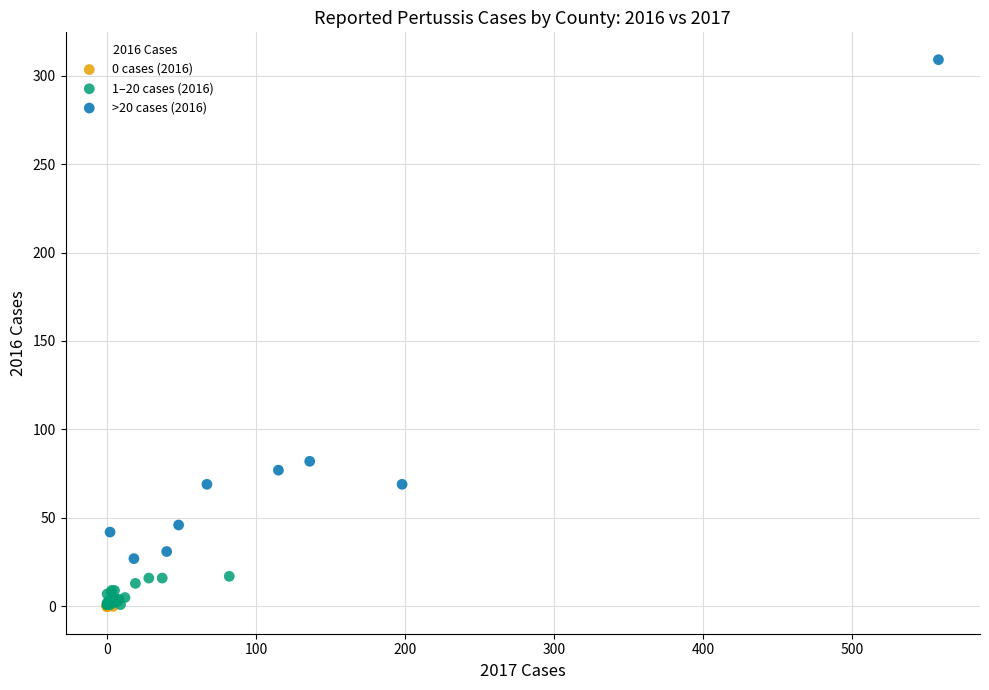

Which series reaches the maximum Y coordinate?

>20 cases (2016)